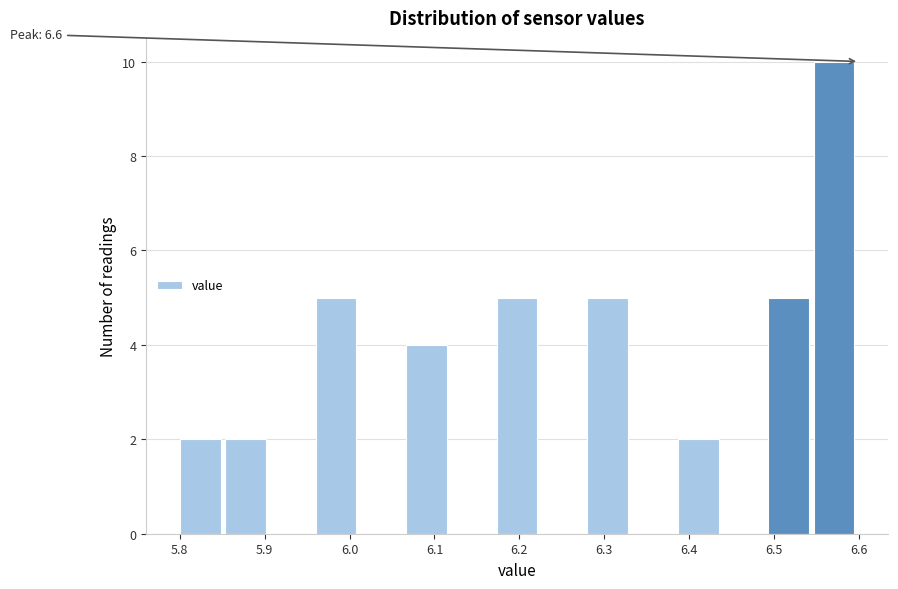

Over which range of the x-axis is the bar tallest?

6.55 to 6.60